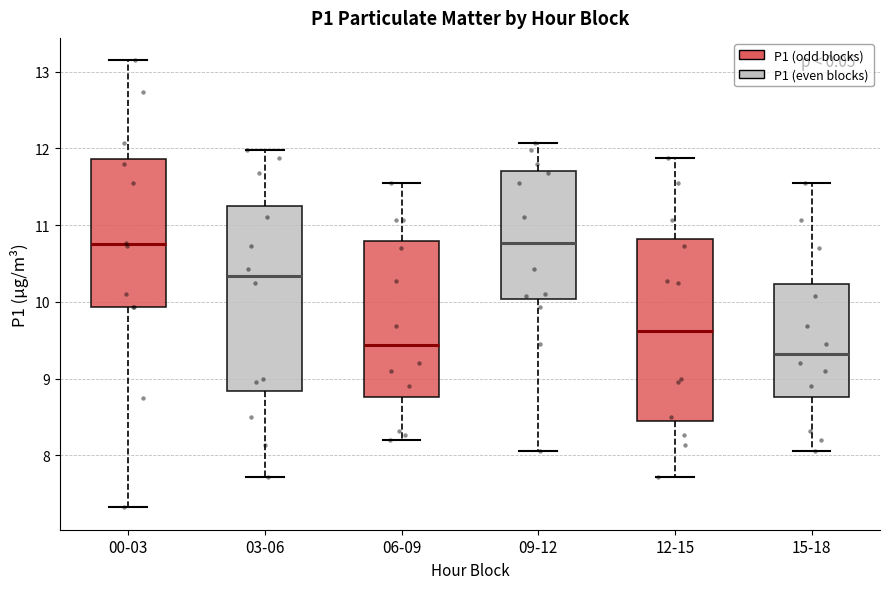

Which box's median line is the lowest?

15-18